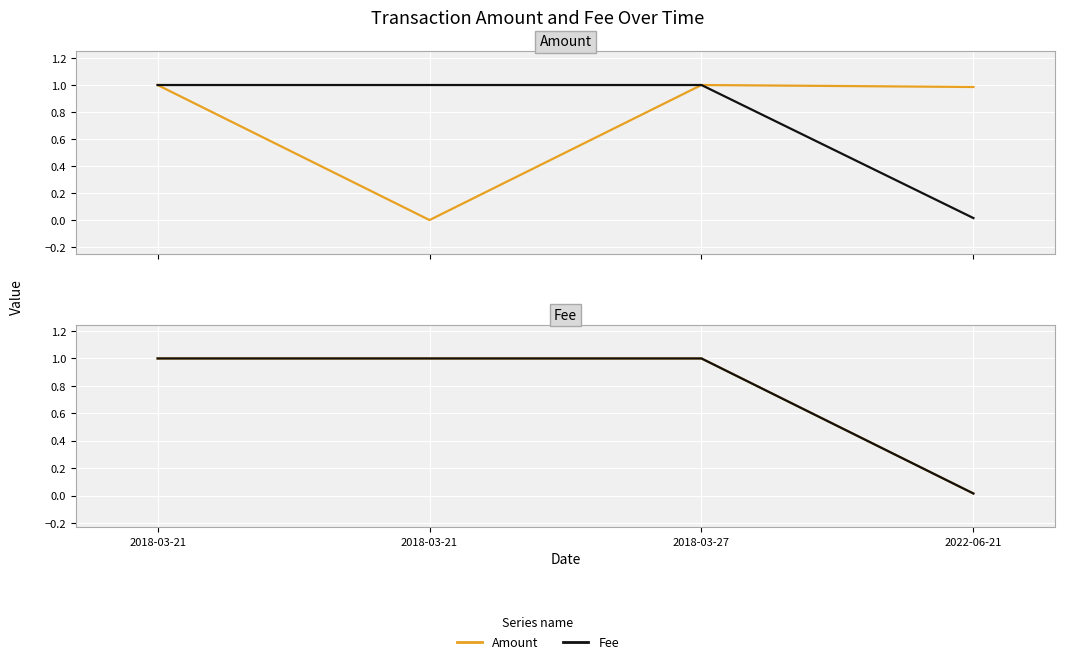

Which has a higher value, 2018-03-21 or 2018-03-27?

2018-03-21